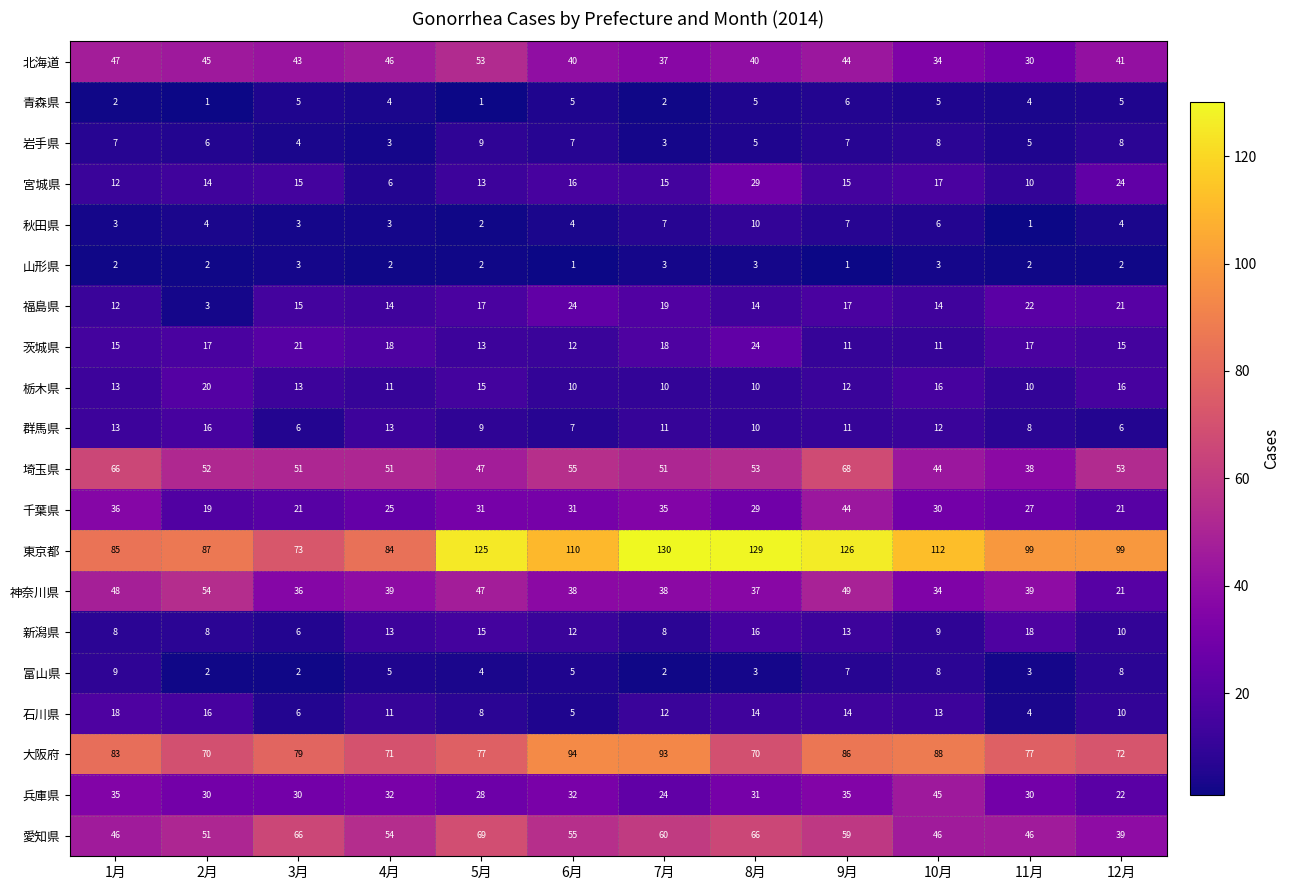

Where is 北海道 nearest to the value 41?

12月